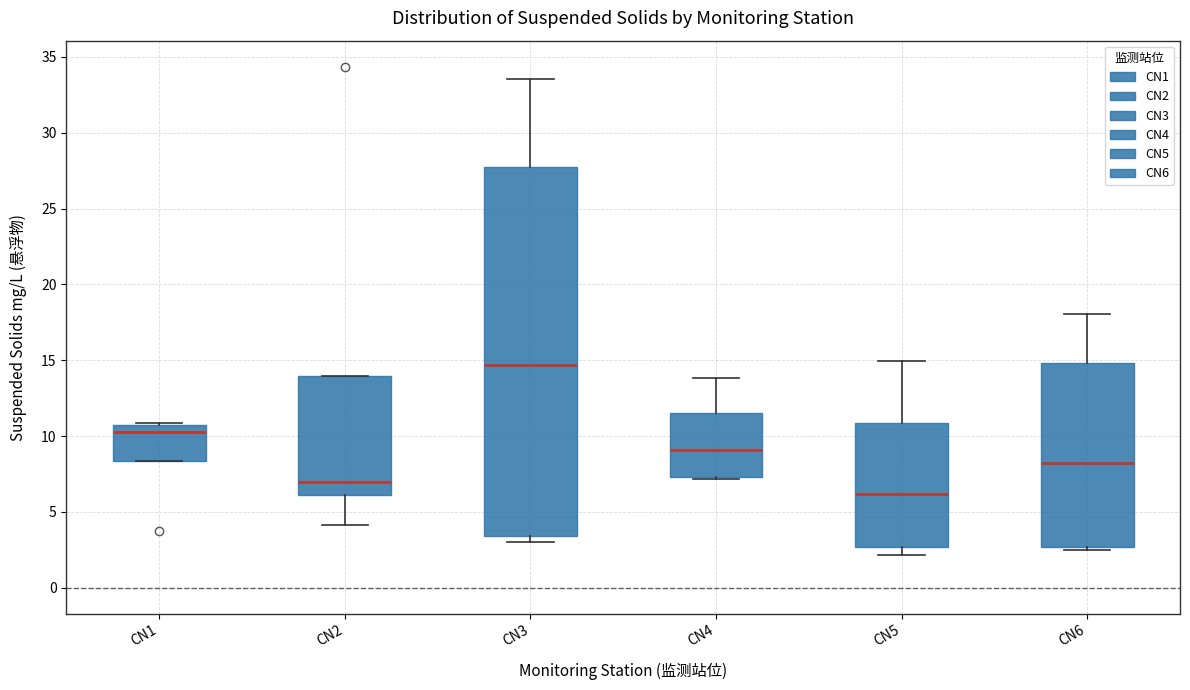

Which box has the lowest median line?

CN5